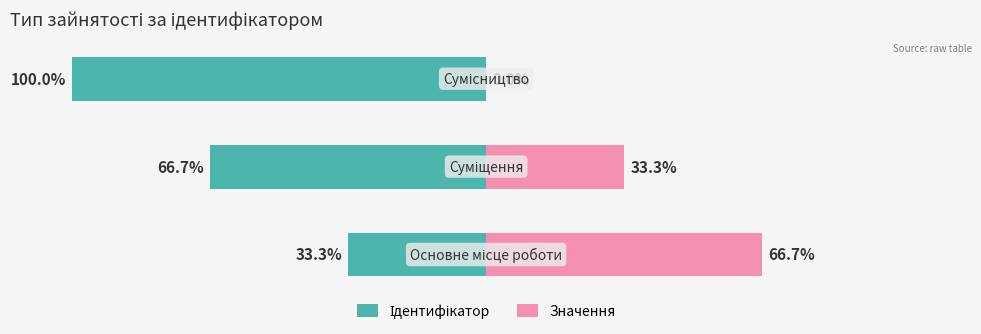

The value of Ідентифікатор at 2 is -150.3. True or false?

False